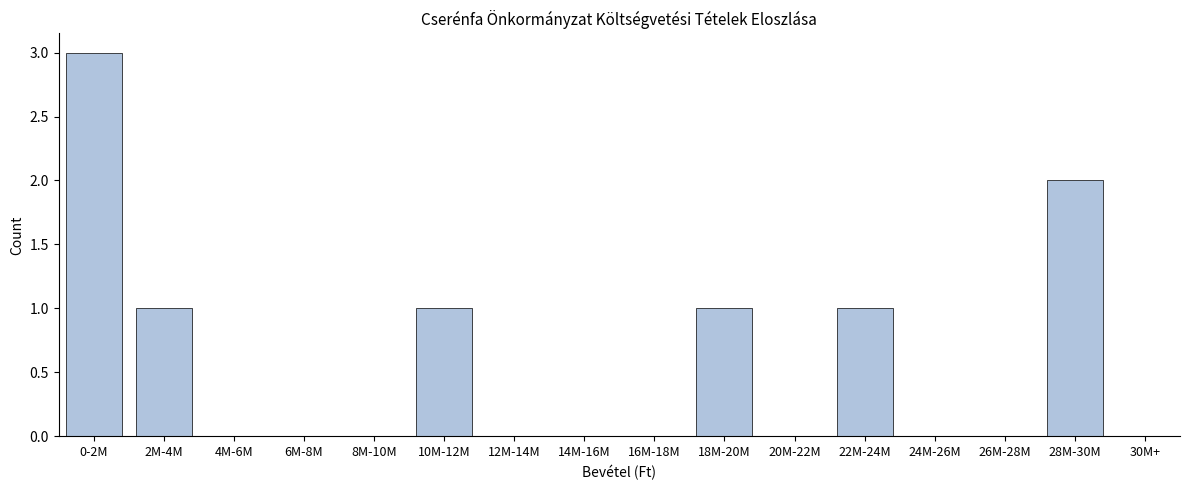

Reading right to left, extract all data points from this chart.

30M+=0	28M-30M=2	26M-28M=0	24M-26M=0	22M-24M=1	20M-22M=0	18M-20M=1	16M-18M=0	14M-16M=0	12M-14M=0	10M-12M=1	8M-10M=0	6M-8M=0	4M-6M=0	2M-4M=1	0-2M=3